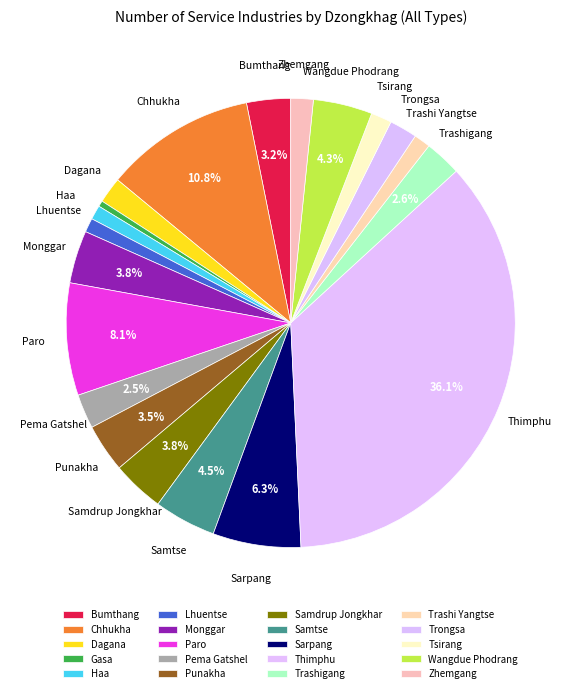

To the nearest percent, what is the average slice percentage?

5%